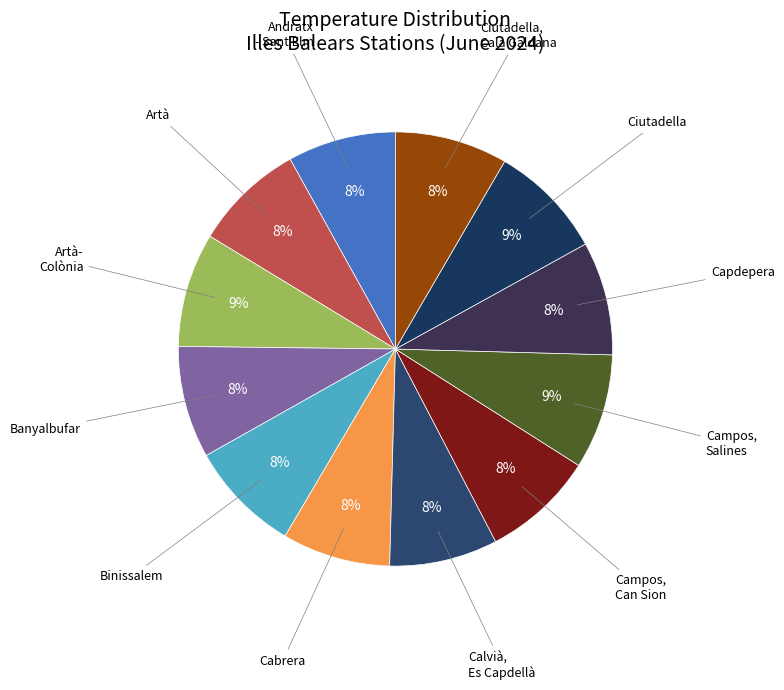

How many slices are in this pie chart?

12